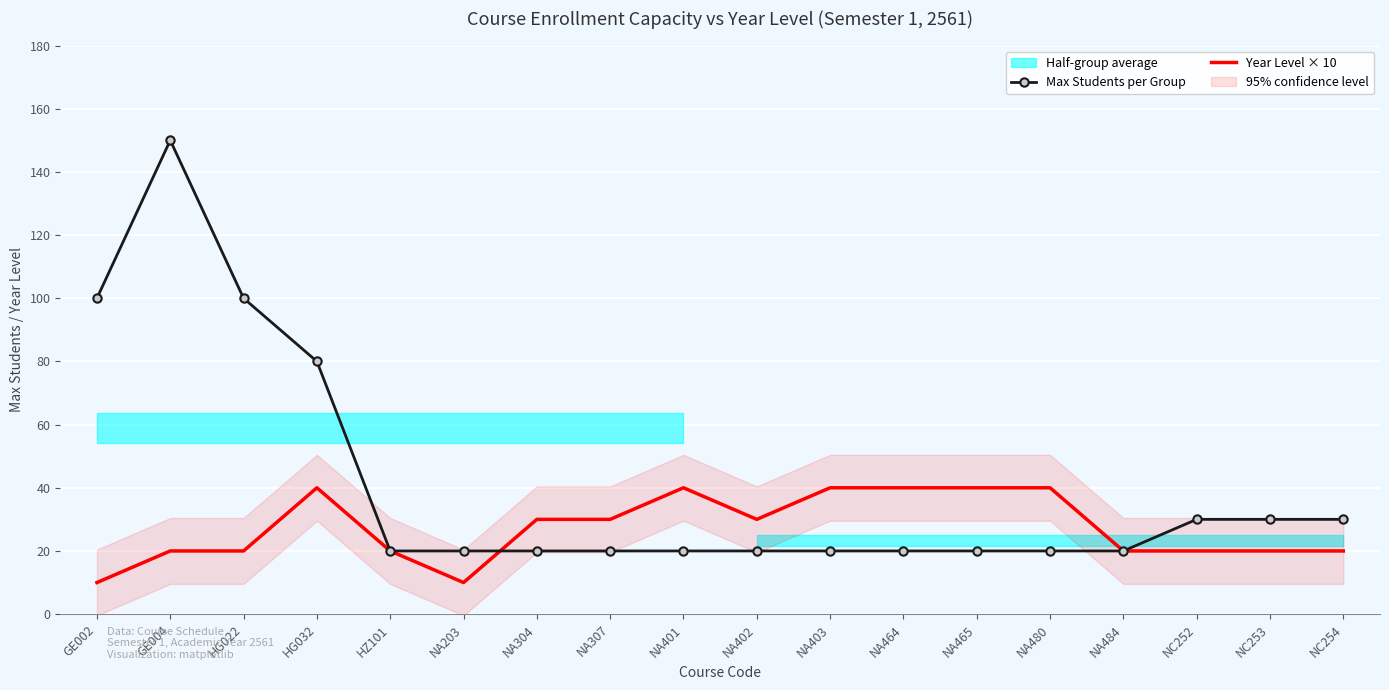

True or false: Max Students per Group has more than 1 points higher than both neighbors.

False